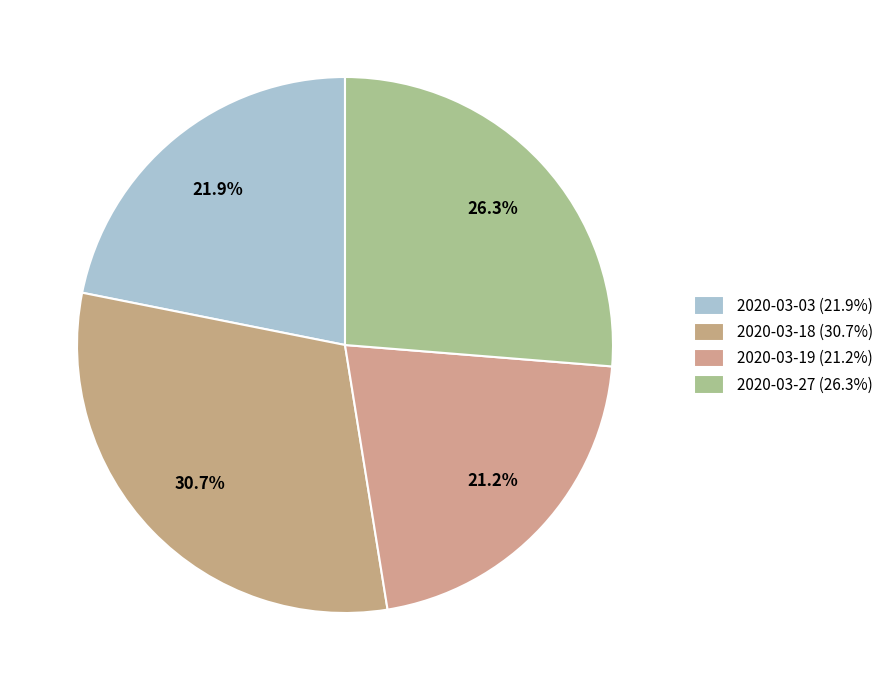

Is 2020-03-19 the majority of the pie?

No